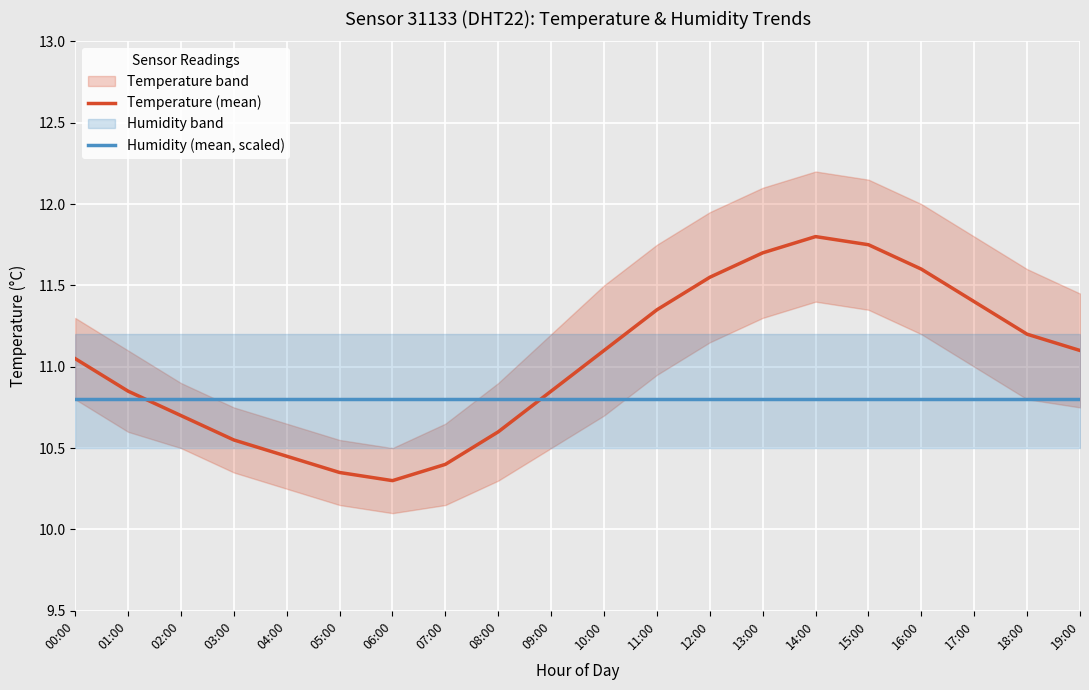

The Humidity (mean, scaled) series shows 4.4 at 18:00. True or false?

False